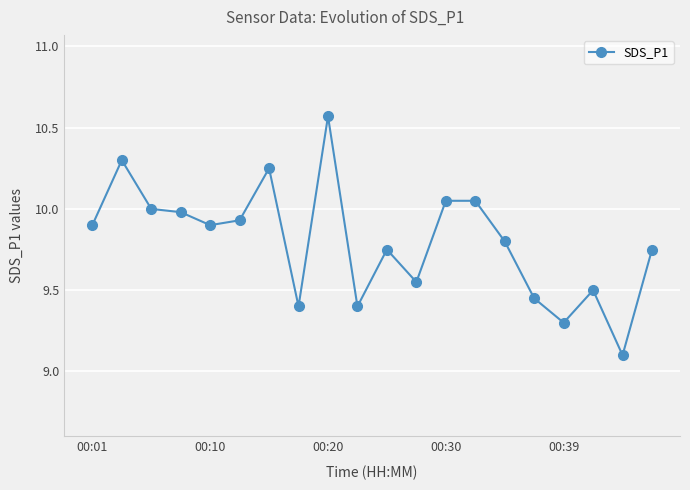

How many series are shown in this chart?

1